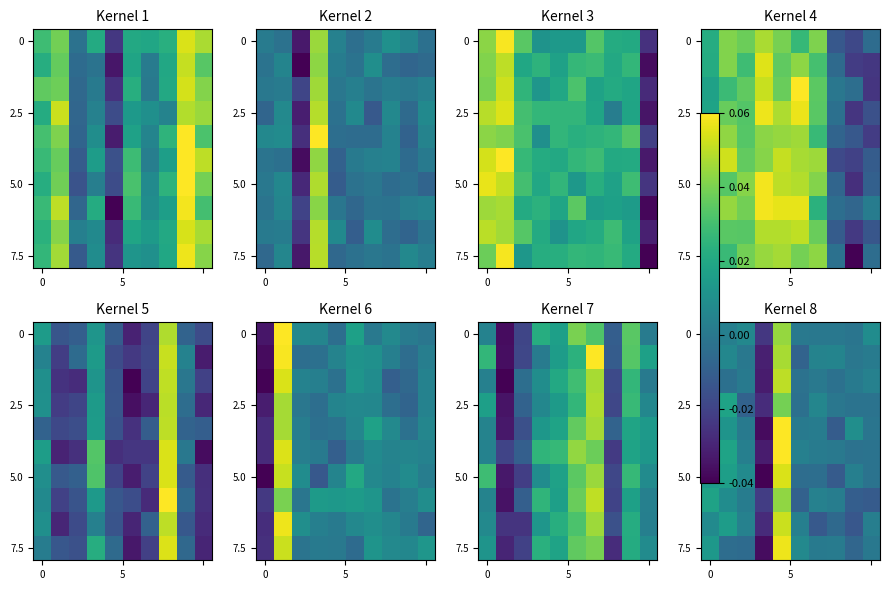

At which category is the sum across all series the highest?

4